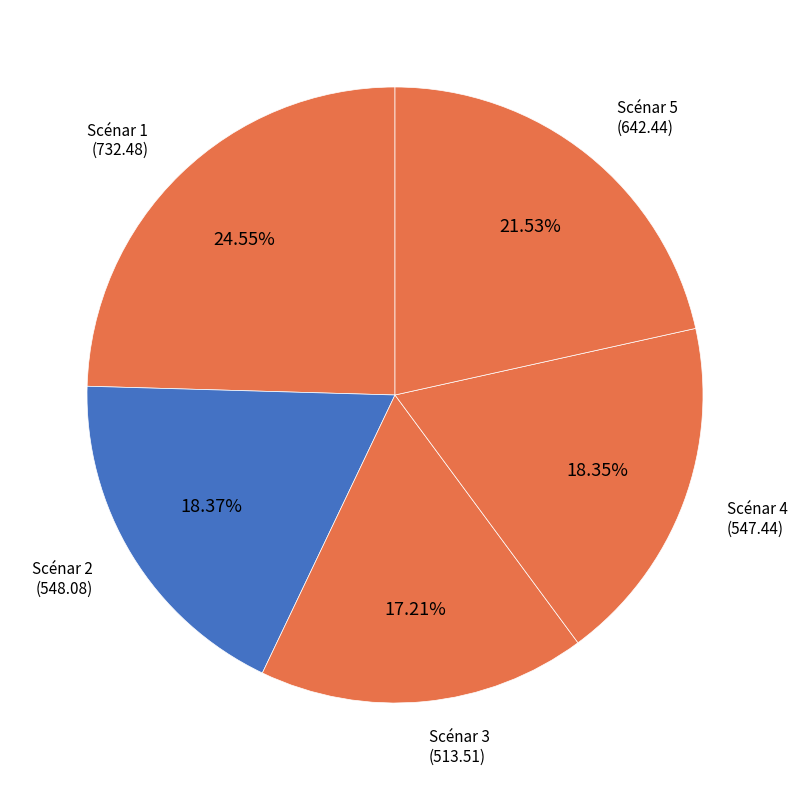

Between Scénar 2 and Scénar 5, which is larger?

Scénar 5